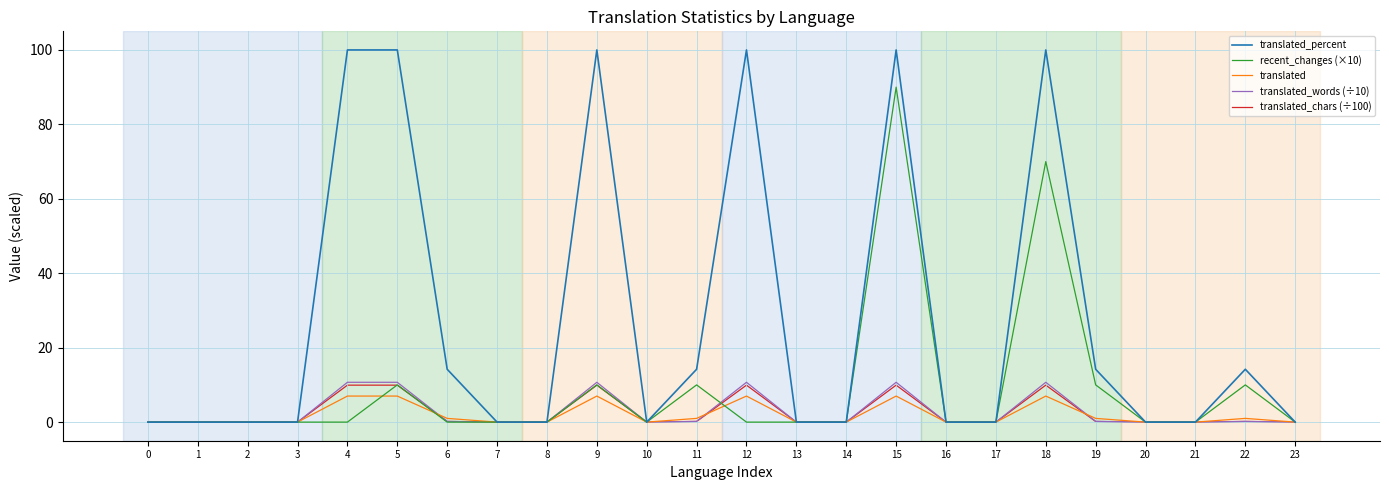

Is the value of translated at 9 greater than the value of recent_changes (×10) at 1?

Yes